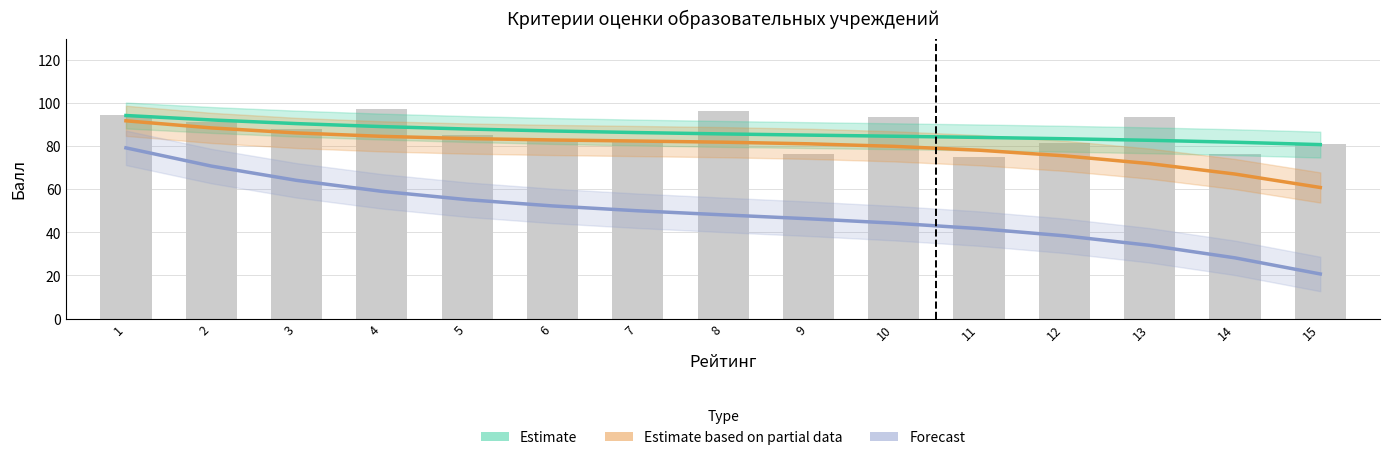

Which series changed the most between 5 and 6?

Forecast